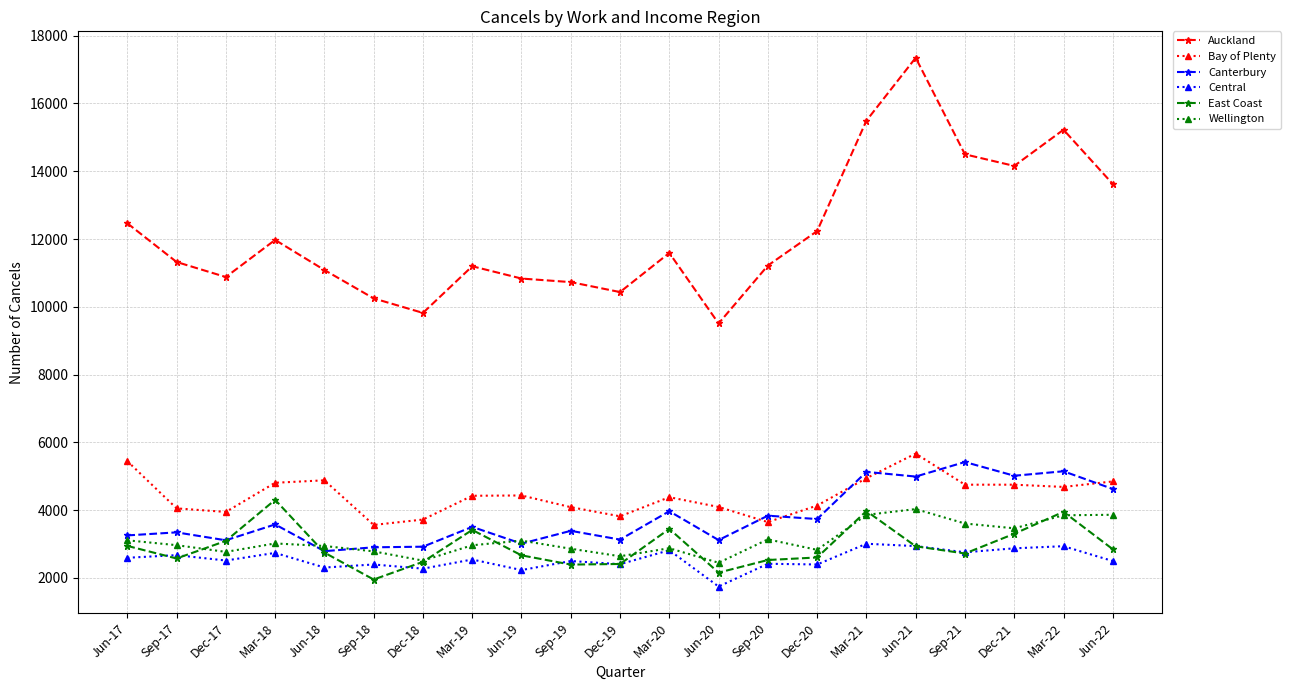

How many values in the Canterbury series are below 3504?

10